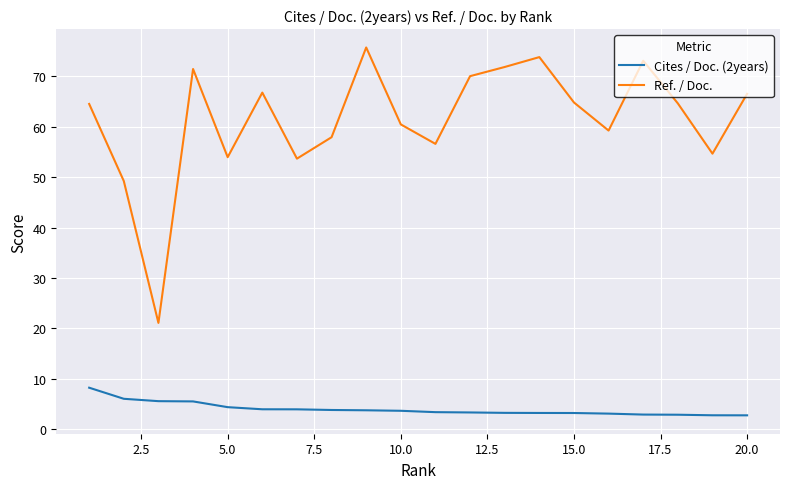

What is the minimum value shown in the chart?

2.8